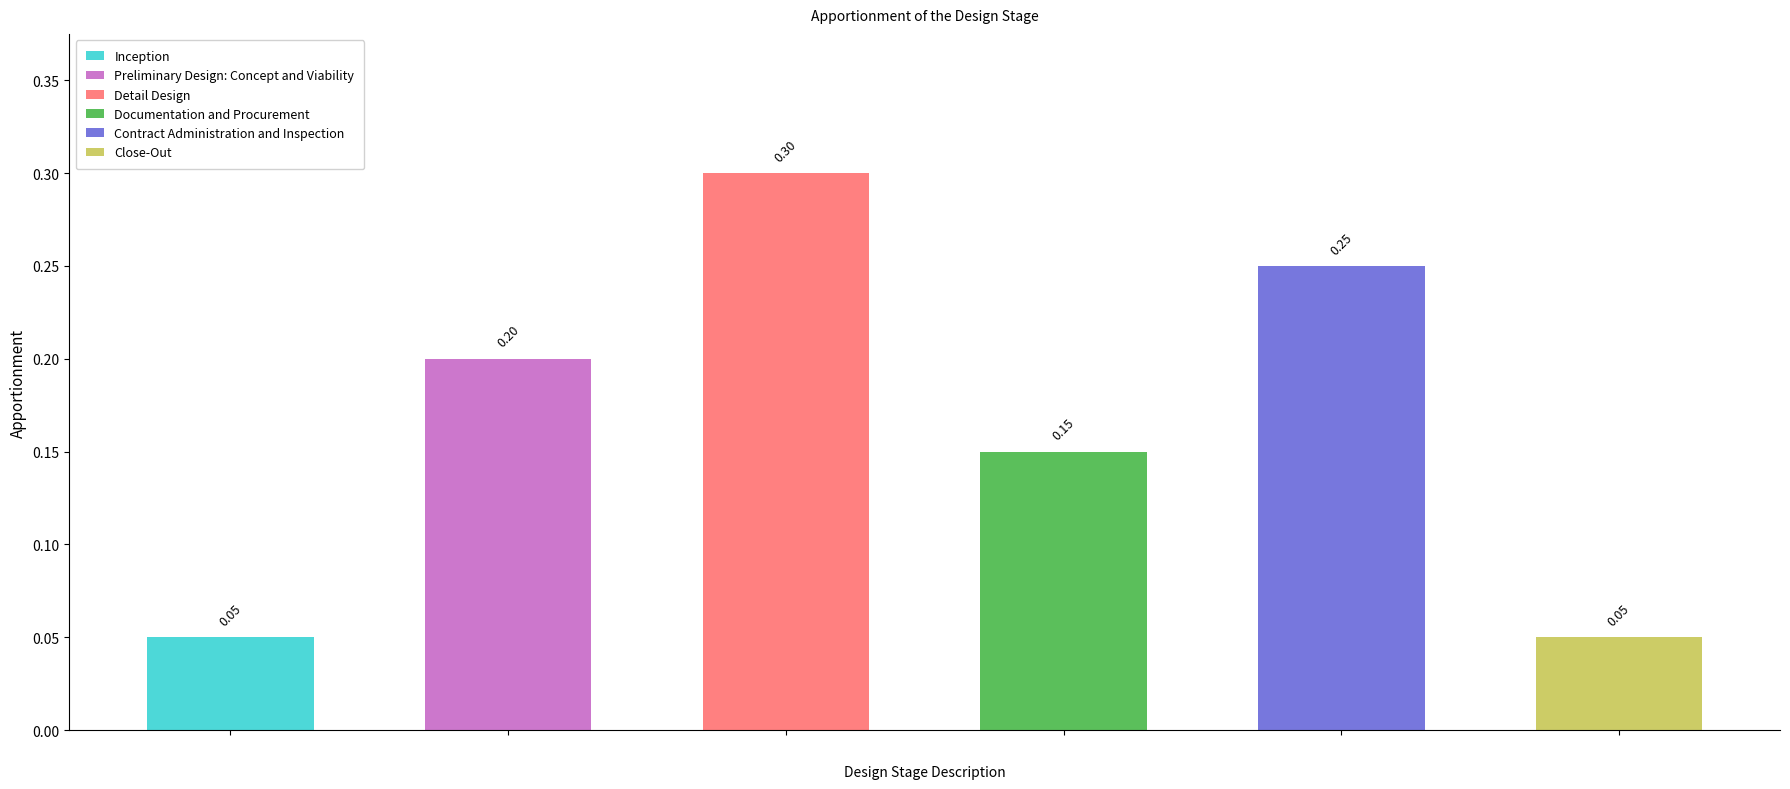

At which category does the chart reach its peak across all series?

Detail Design